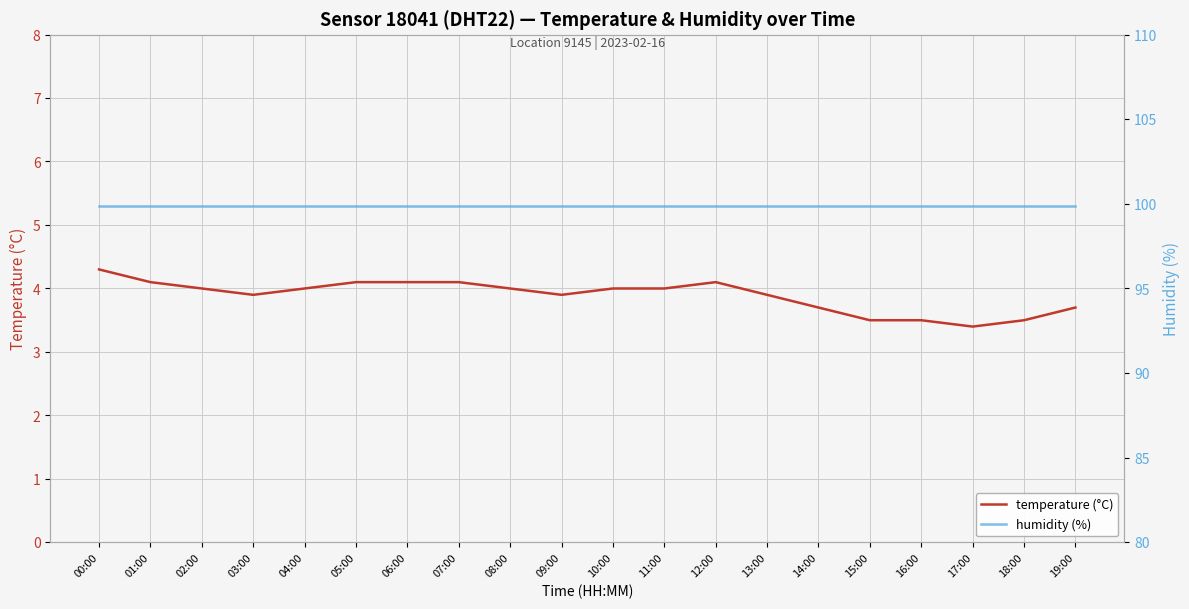

Where does the temperature (°C) series first go above 4?

00:00